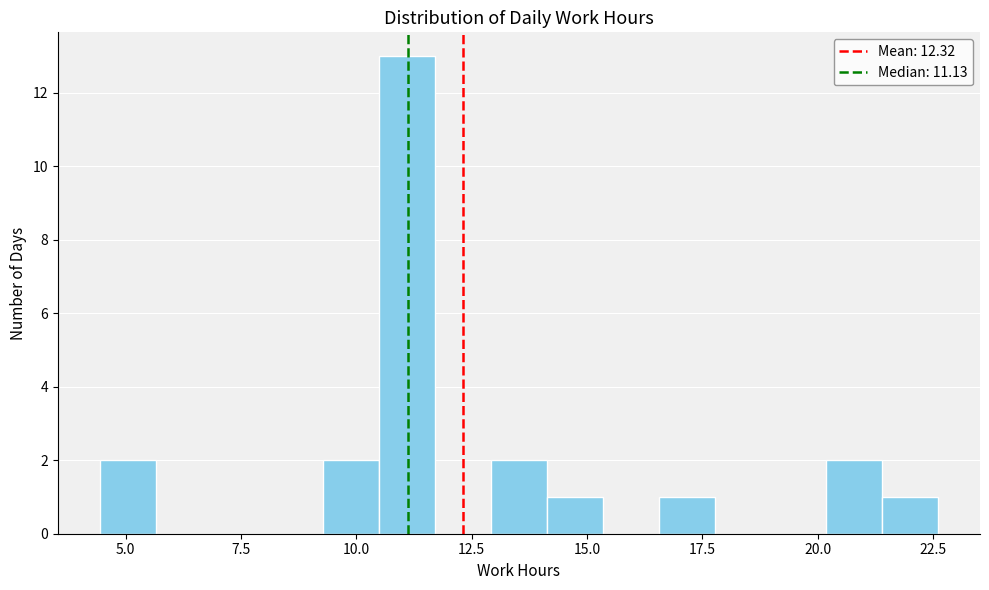

Read against the x-axis, roughly where is the centre of the tallest bar?

11.0